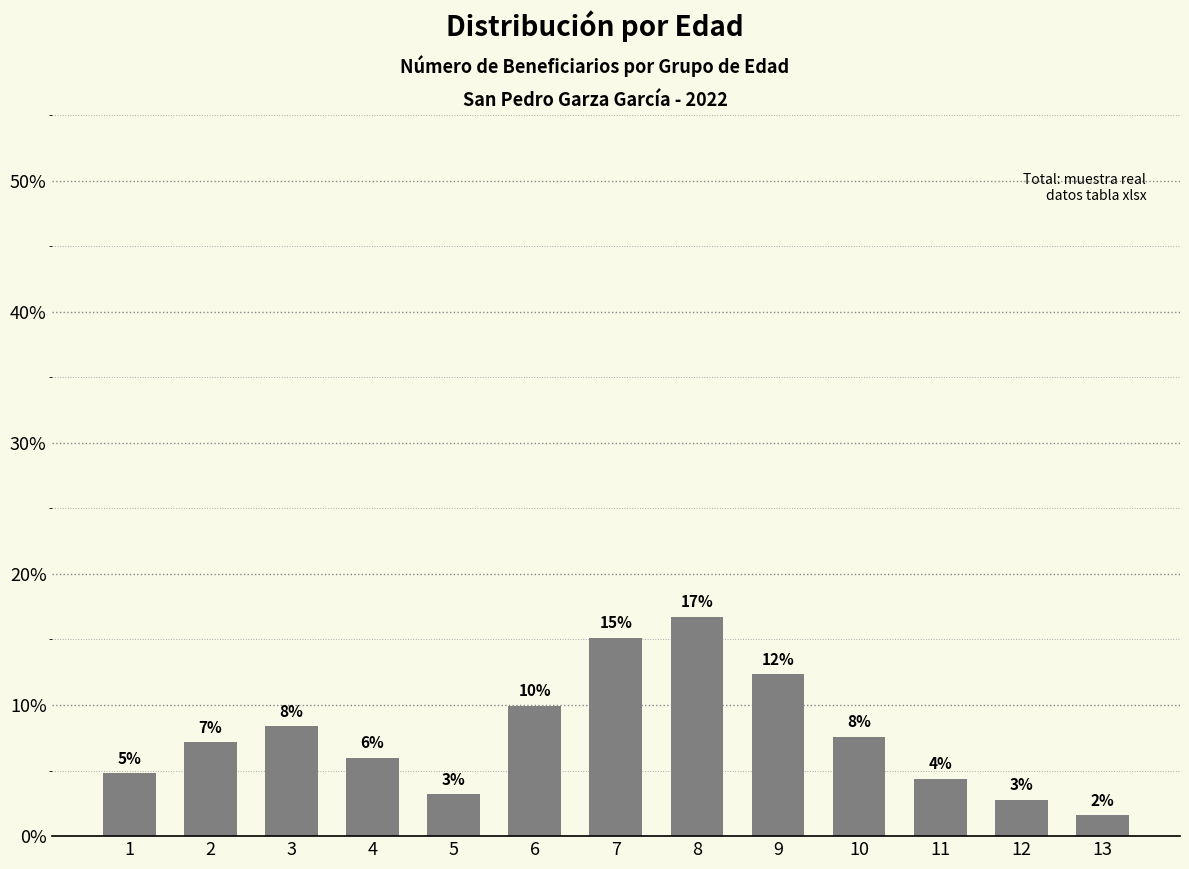

Are the bars horizontal?

No